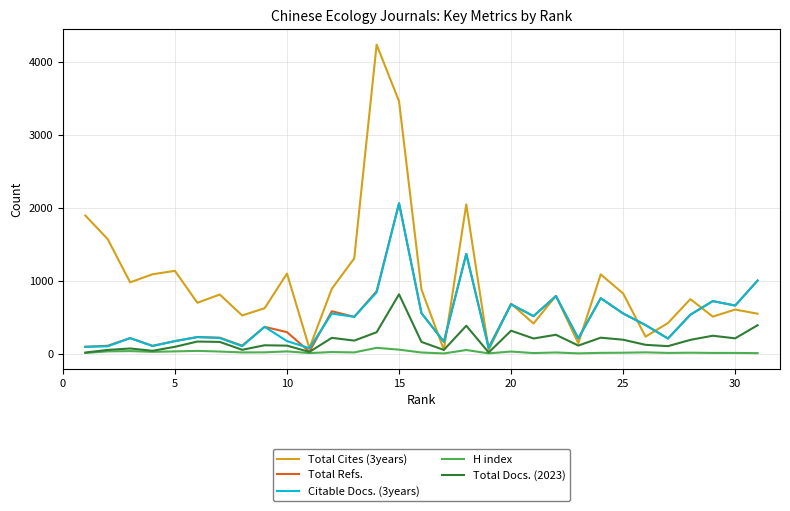

What is the maximum value for Total Refs.?

2064